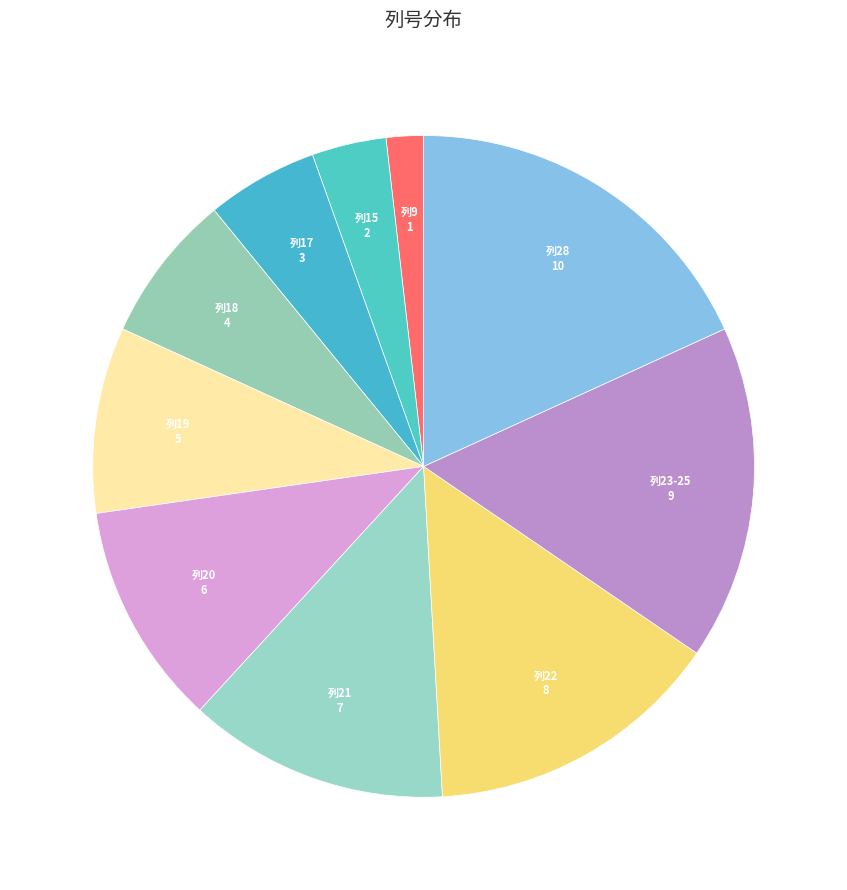

How many slices are in this pie chart?

10